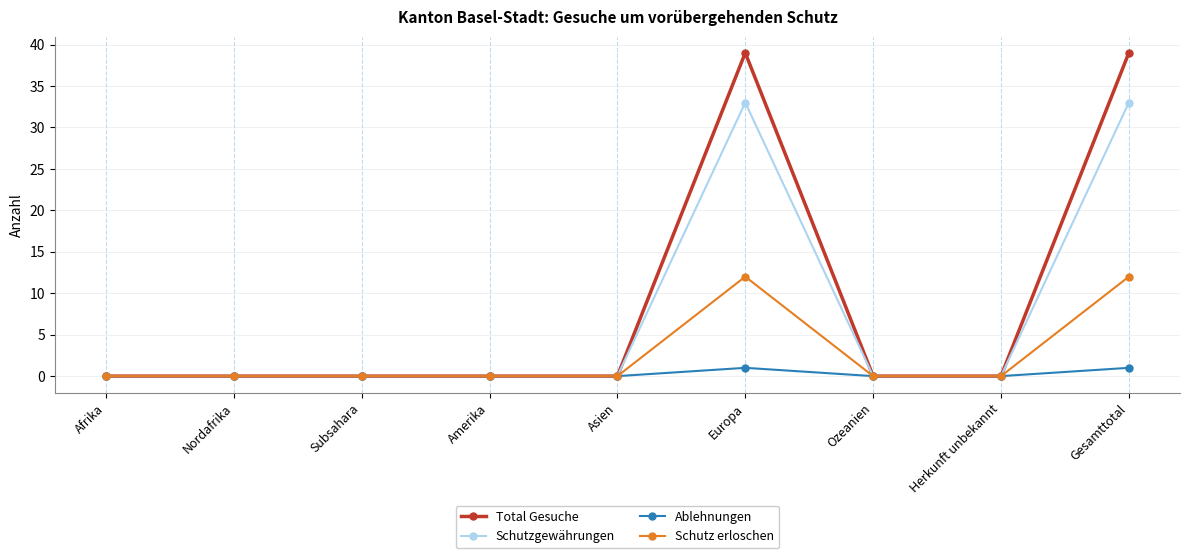

Rank the series by their maximum value, from highest to lowest.

Total Gesuche, Schutzgewährungen, Schutz erloschen, Ablehnungen